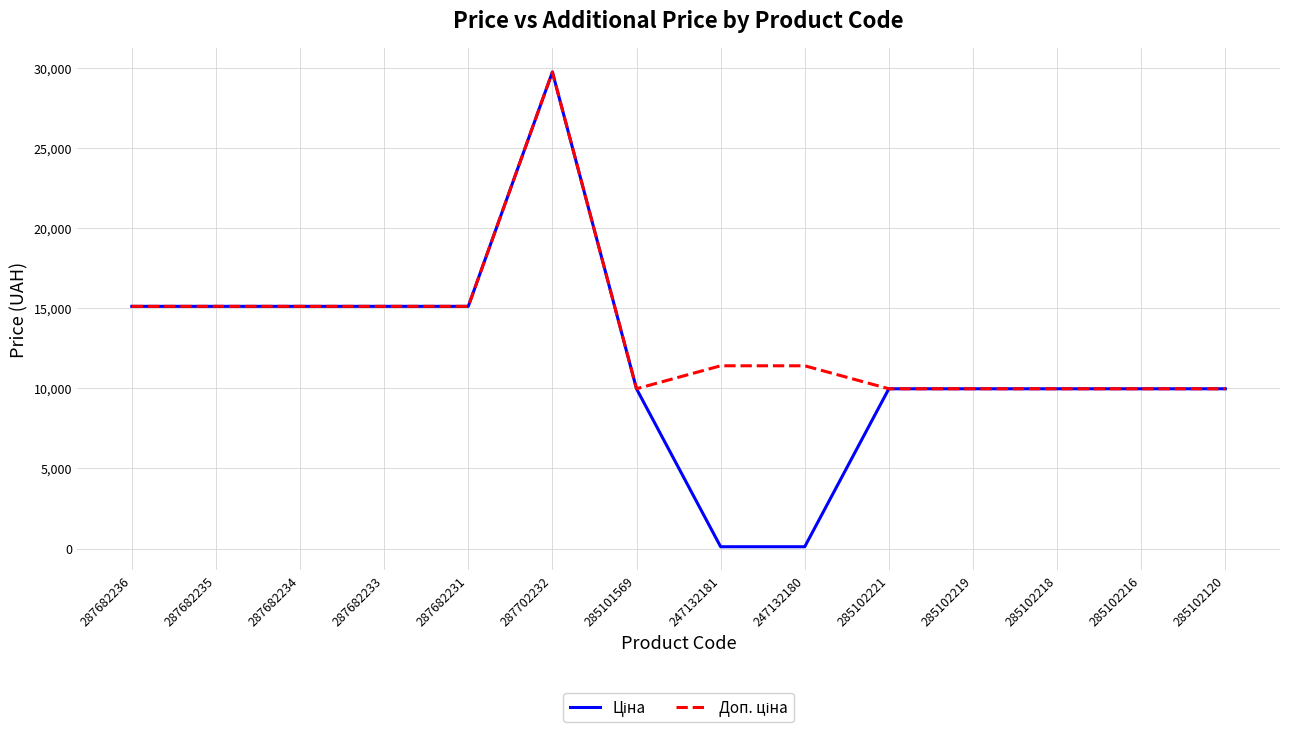

At which category does the chart reach its peak across all series?

287702232